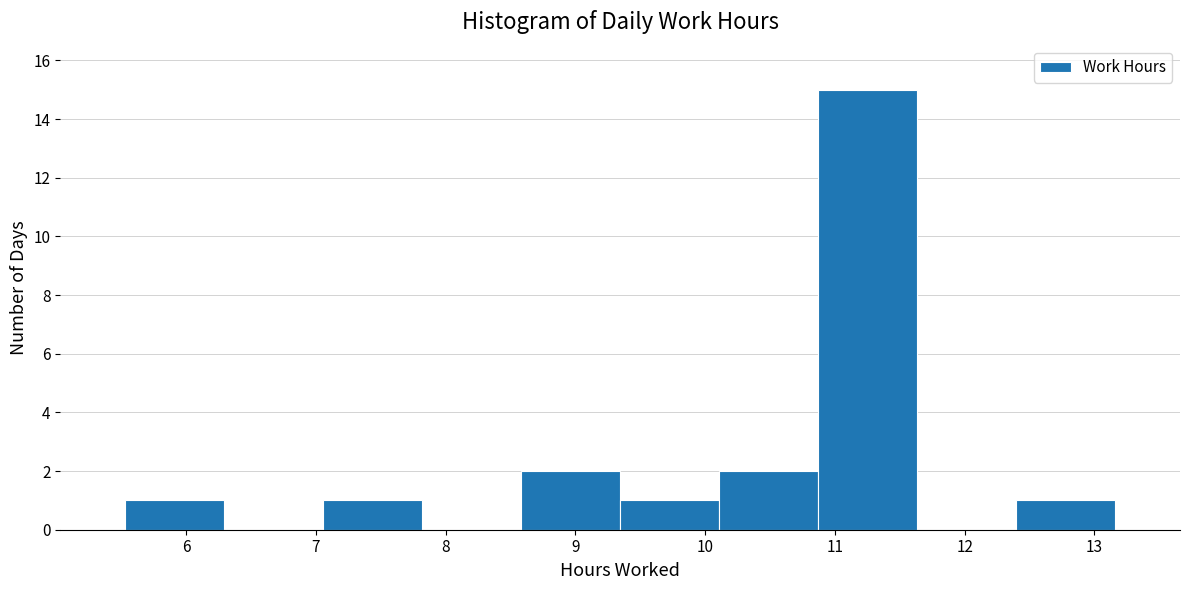

How tall is the bar that spans 5.5 to 6.3 on the x-axis? Neither the bar edges nor the heights are printed on the chart, so give them approximately, as read against the axes.

1